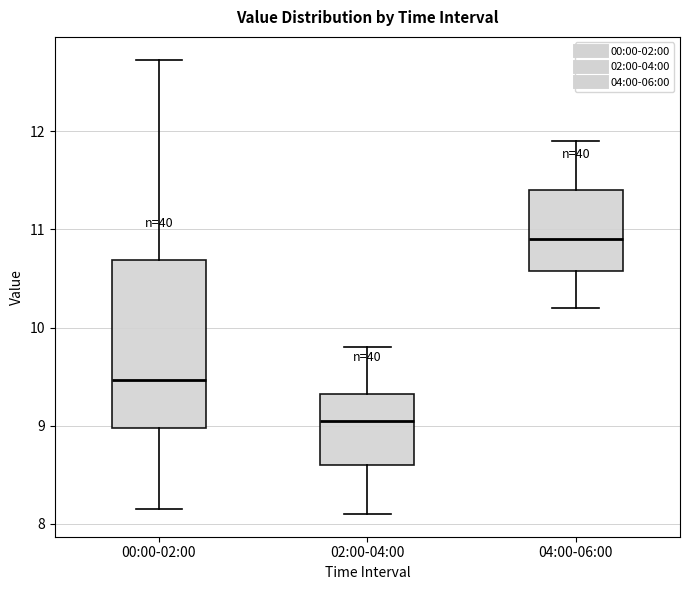

Where does the upper whisker of the box for 04:00-06:00 end on the y-axis? The values are not printed on the chart, so give them approximately, as read against the axis.

11.9